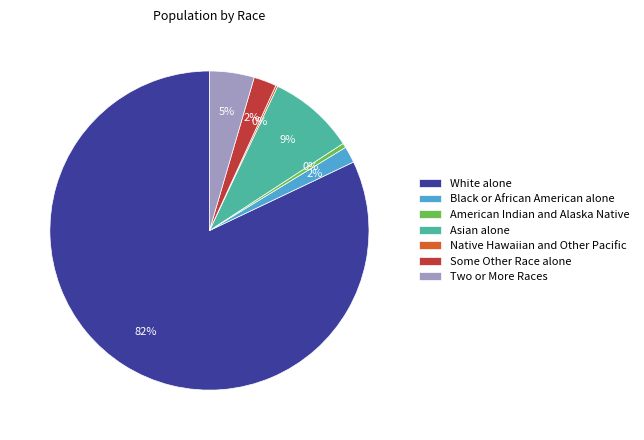

Which slice is the largest?

White alone